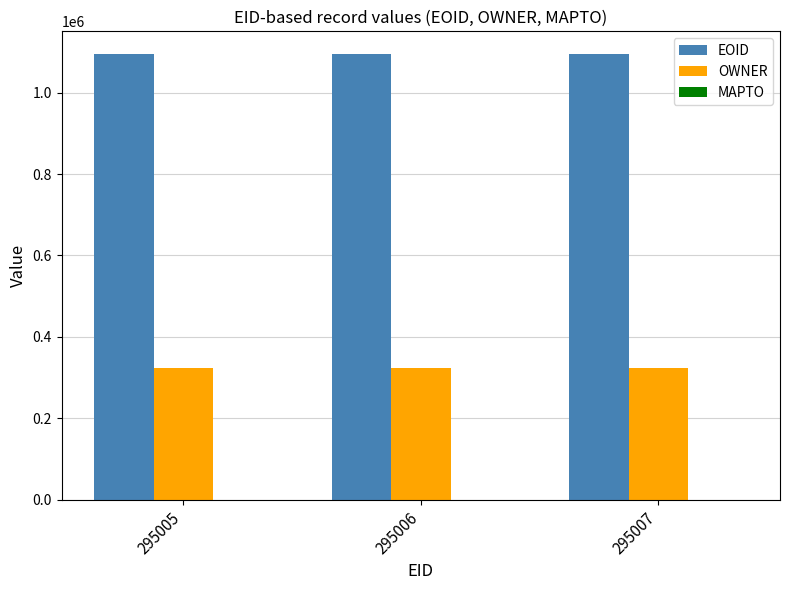

At how many categories does at least one series exceed 772319?

3